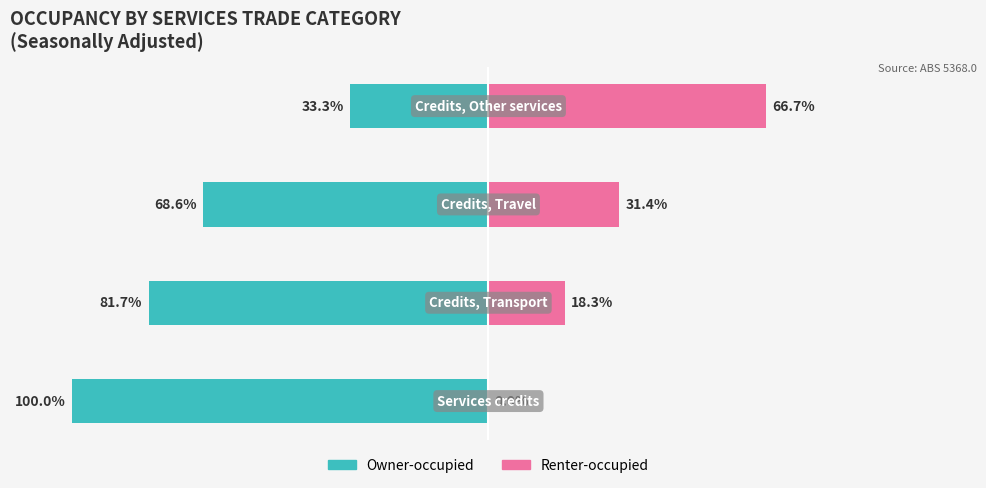

Between 1 and 2, which series saw the biggest shift?

Owner-occupied